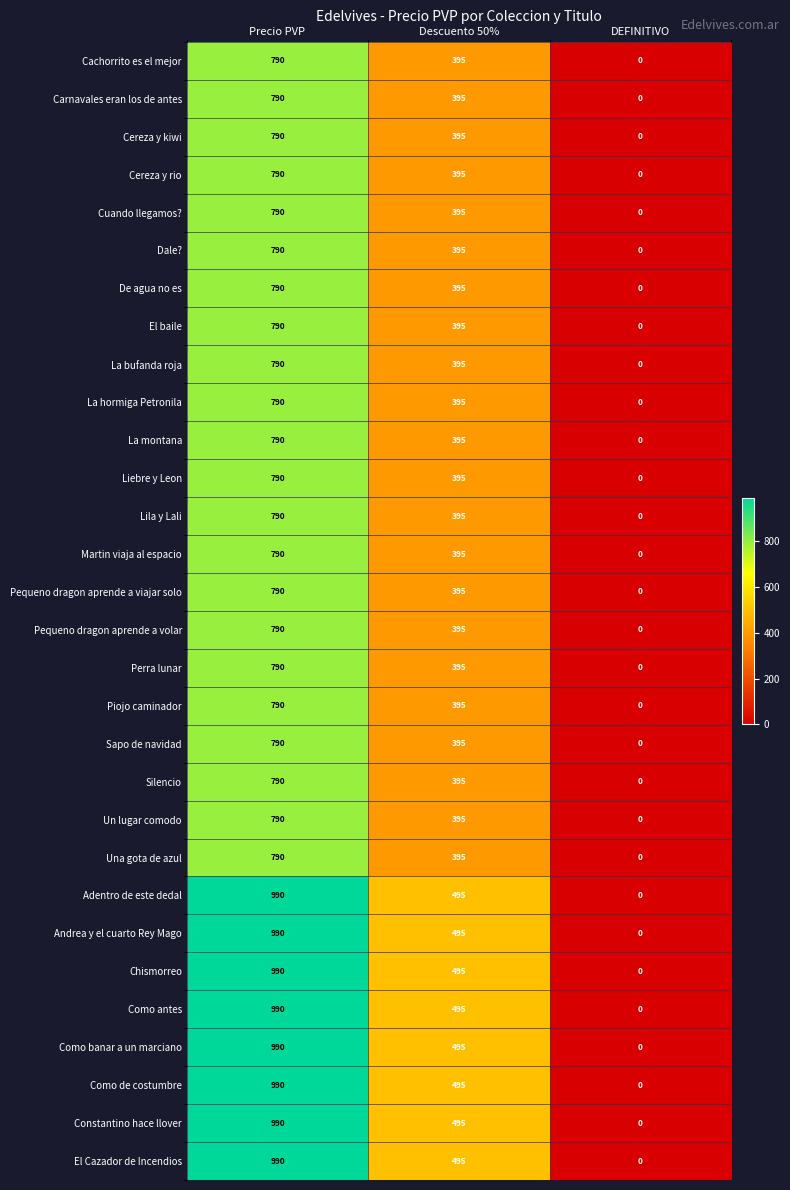

How many series are shown in this chart?

30